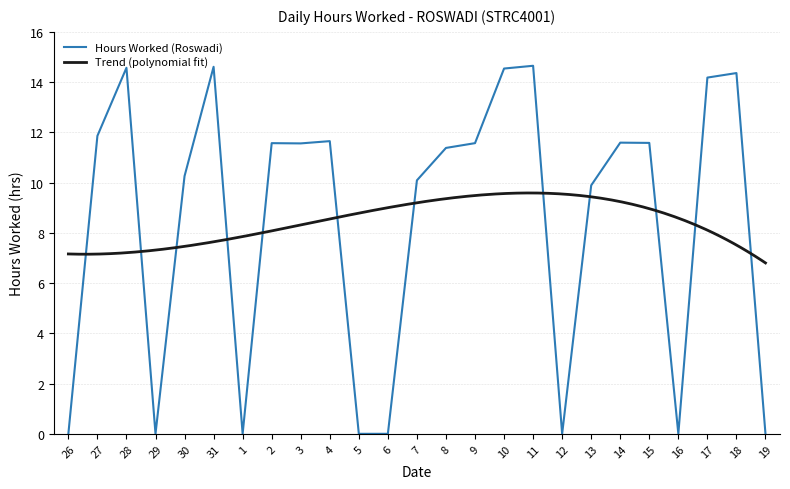

What is the difference between the second highest and minimum values?

14.6